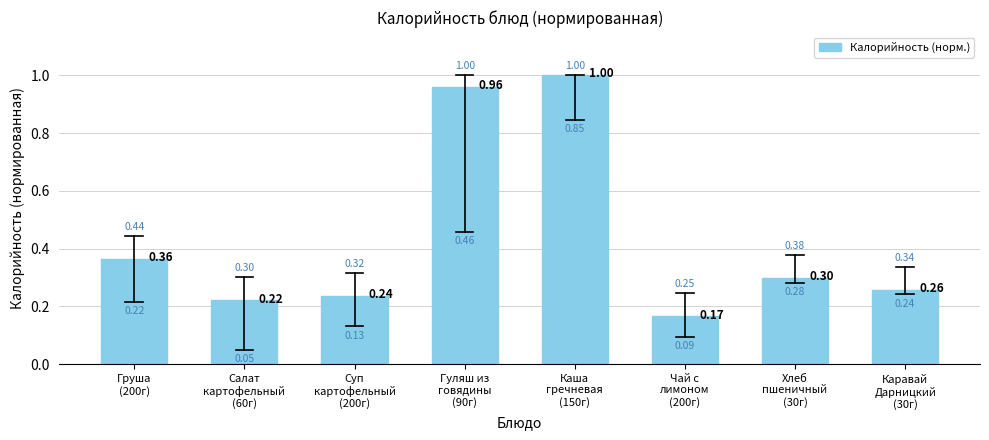

Rank the categories by value from highest to lowest.

Каша
гречневая
(150г), Гуляш из
говядины
(90г), Груша
(200г), Хлеб
пшеничный
(30г), Каравай
Дарницкий
(30г), Суп
картофельный
(200г), Салат
картофельный
(60г), Чай с
лимоном
(200г)